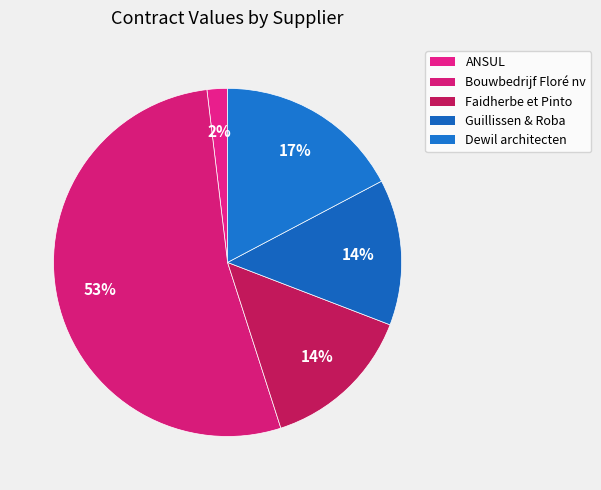

Does any single category account for the majority?

Yes